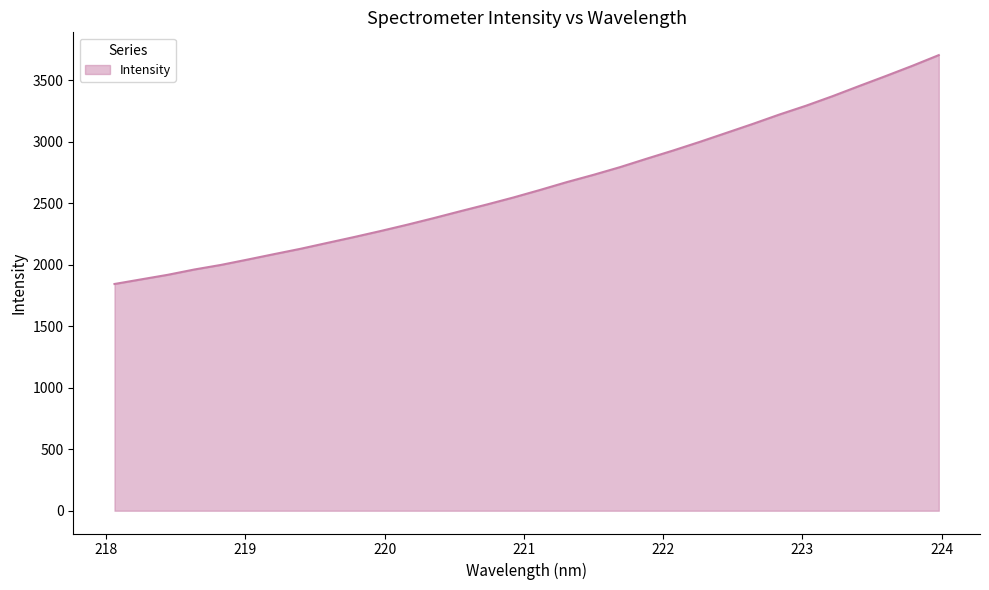

Does the chart have visible grid lines?

No